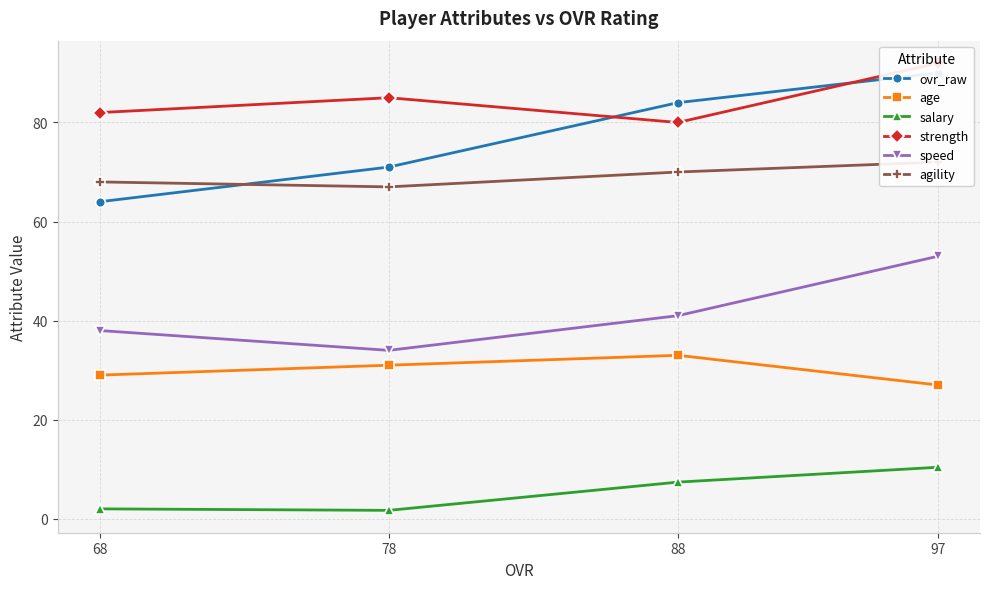

At which category does the chart reach its minimum across all series?

78